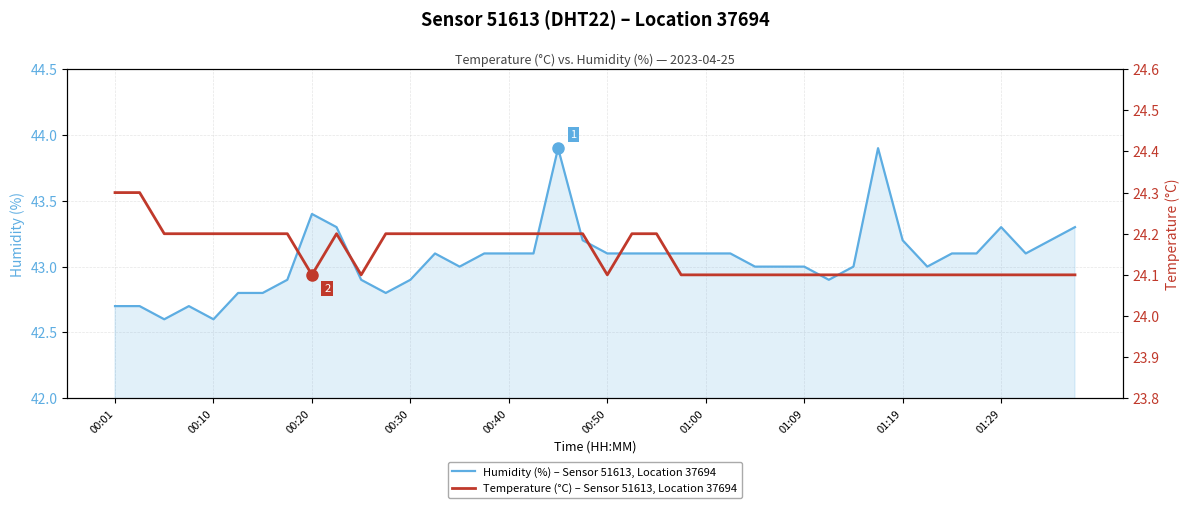

True or false: Temperature (°C) – Sensor 51613, Location 37694 and Humidity (%) – Sensor 51613, Location 37694 cross at least once.

False